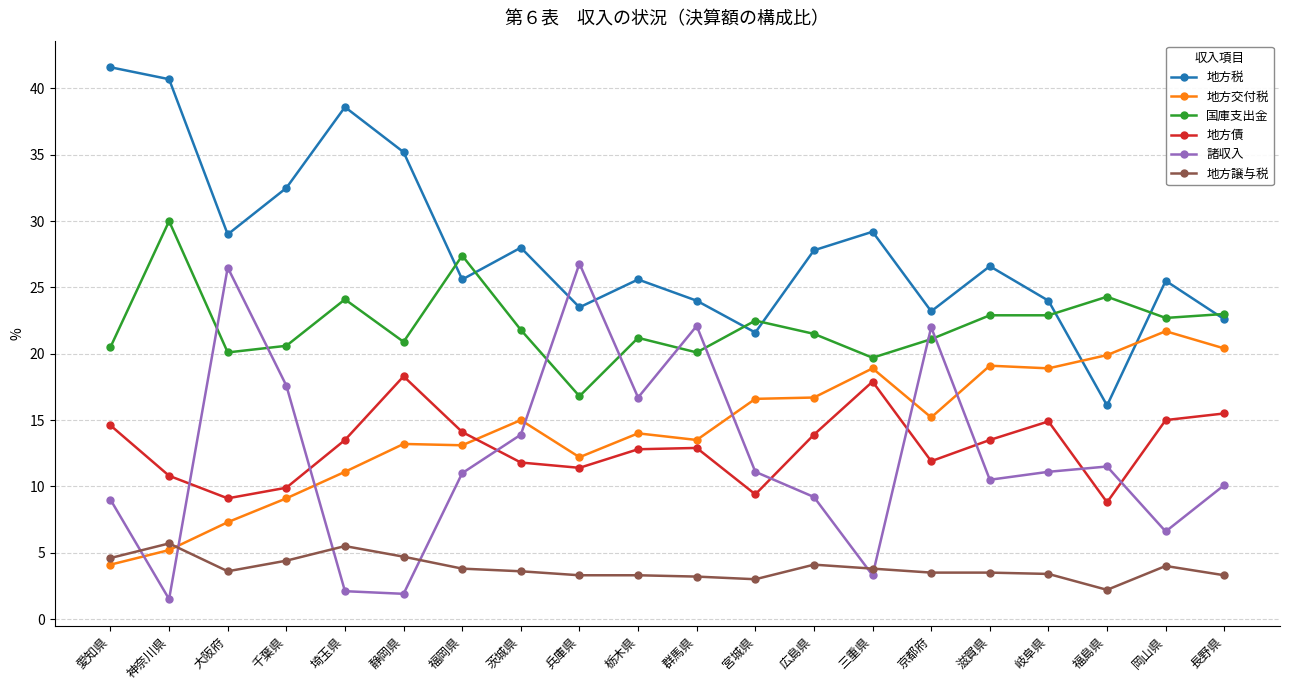

Is the value of 地方債 at 群馬県 greater than the value of 地方譲与税 at 愛知県?

Yes